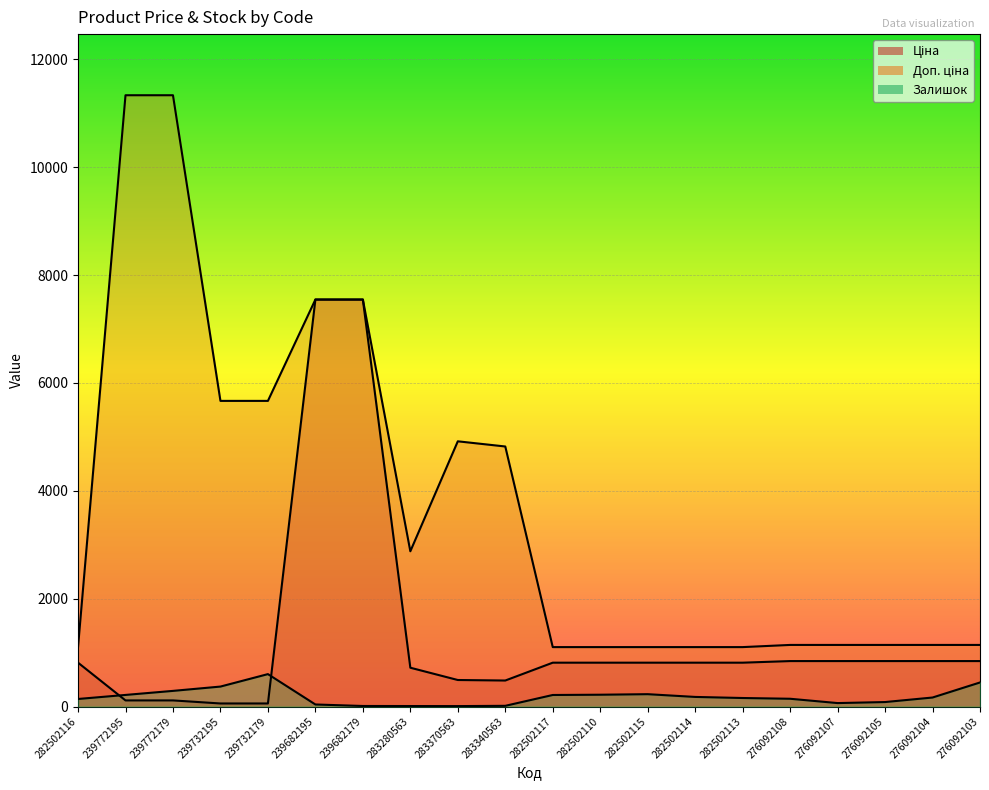

How many lines are shown in the chart?

3